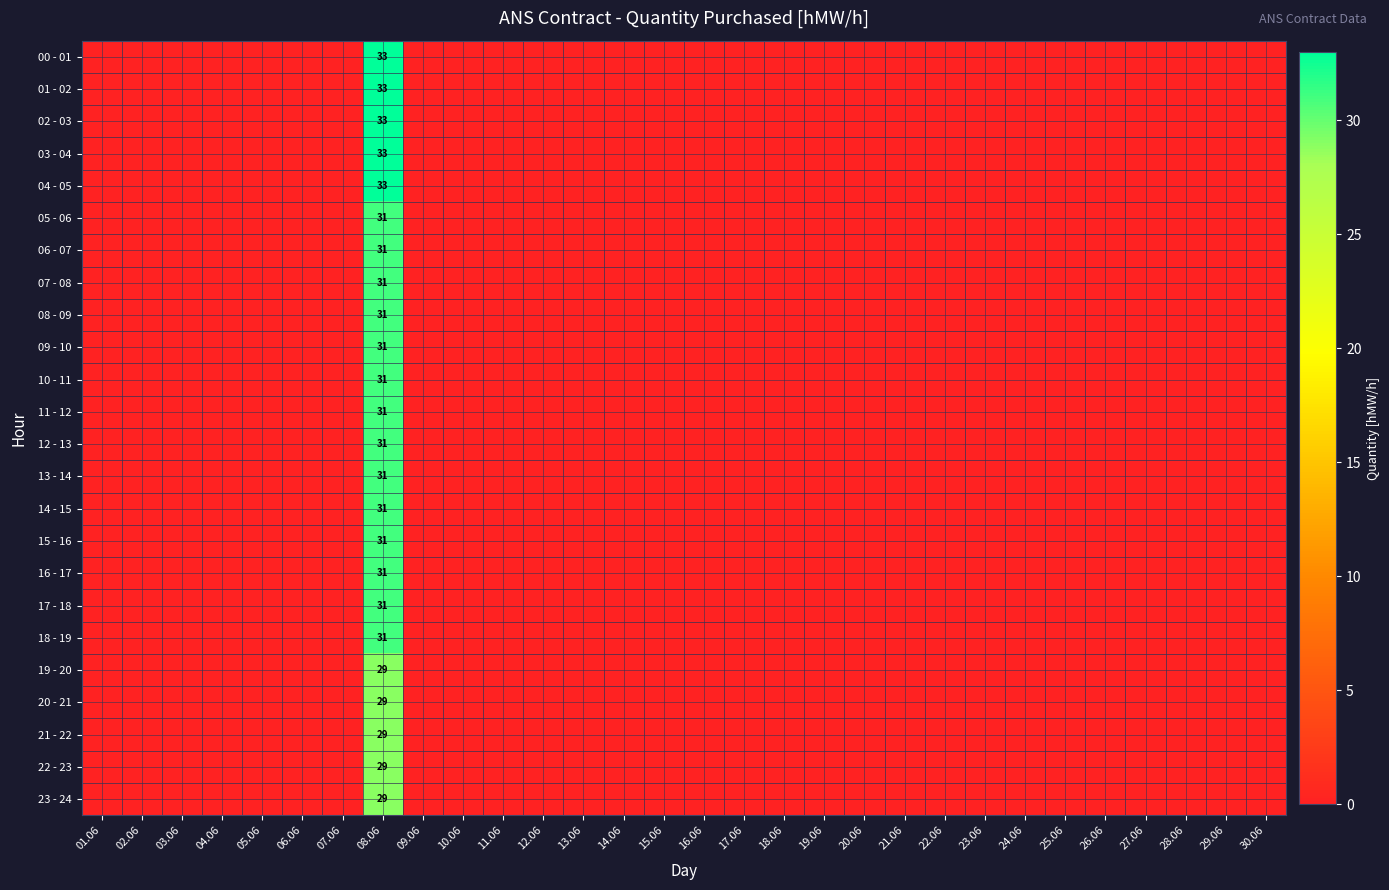

List the labels in order of 15 - 16 value, smallest first.

01.06, 02.06, 03.06, 04.06, 05.06, 06.06, 07.06, 09.06, 10.06, 11.06, 12.06, 13.06, 14.06, 15.06, 16.06, 17.06, 18.06, 19.06, 20.06, 21.06, 22.06, 23.06, 24.06, 25.06, 26.06, 27.06, 28.06, 29.06, 30.06, 08.06